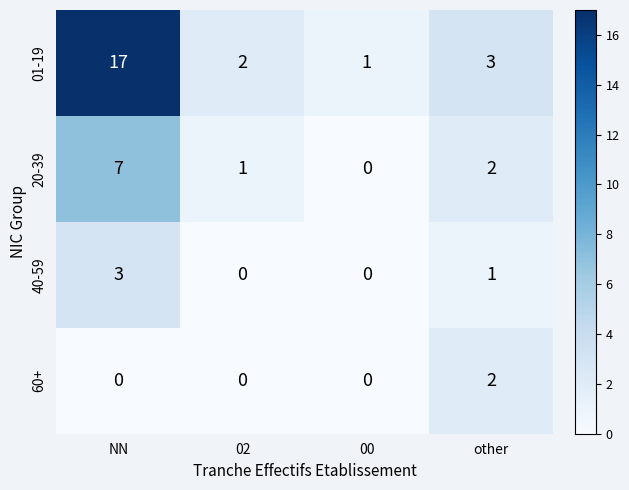

True or false: 01-19 has a value of 1 at 00.

True